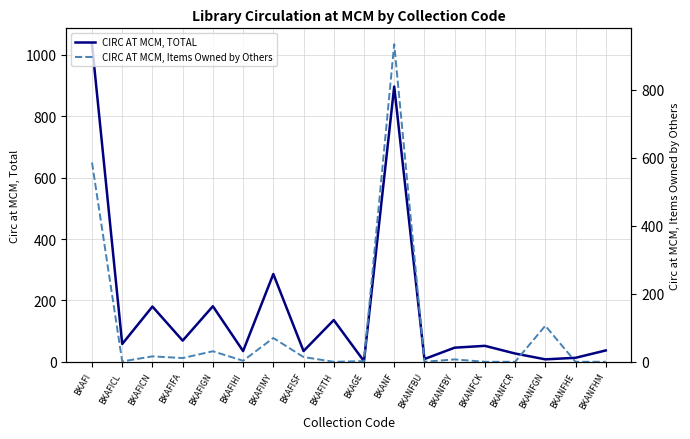

What is the total value across all series at BKANFGN?

114